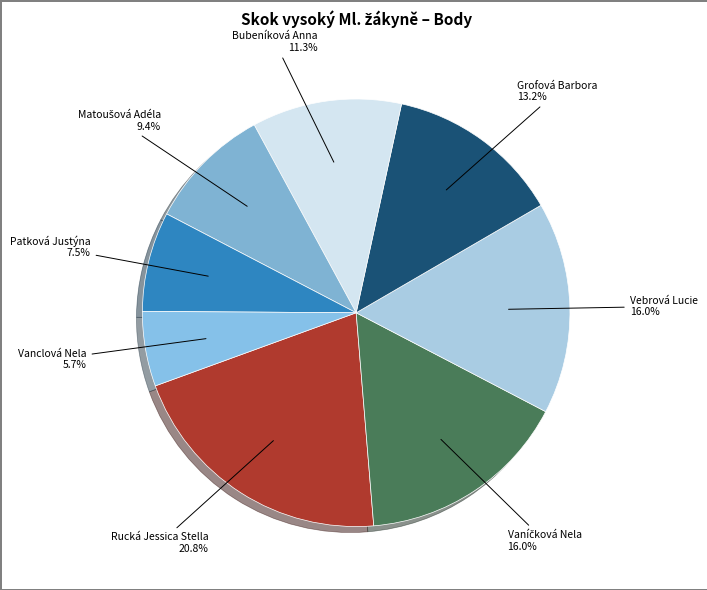

True or false: Vebrová Lucie accounts for 16% of the total.

True